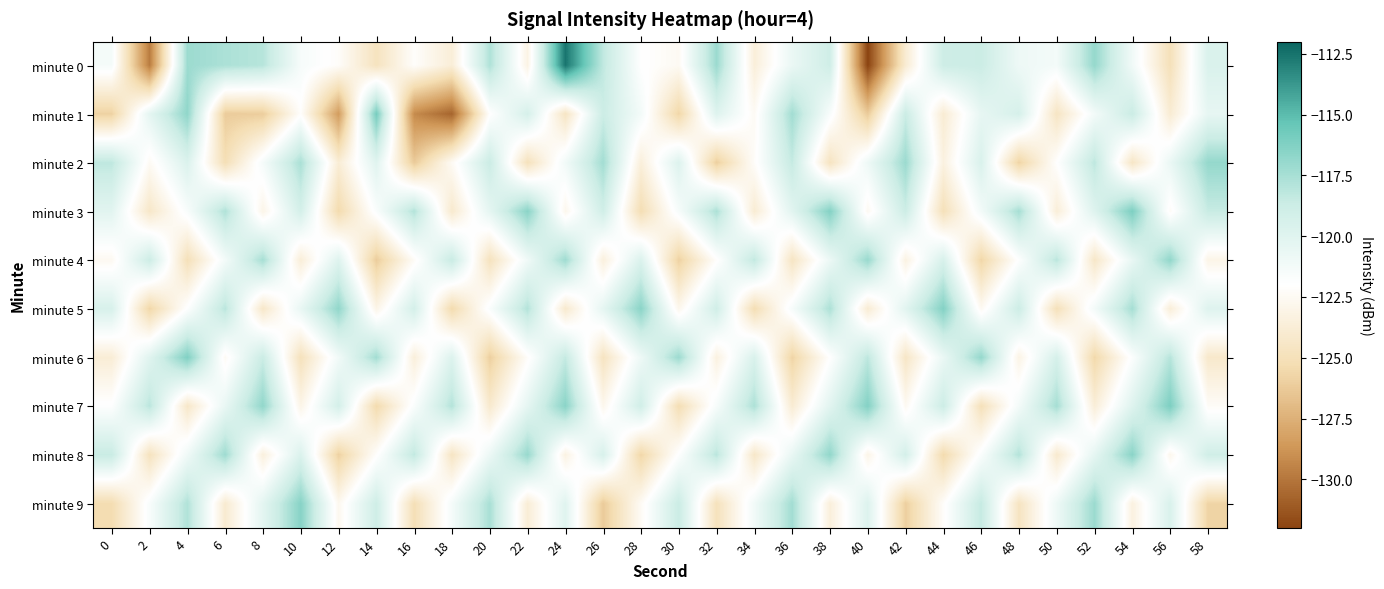

Reading left to right, transcribe all the data shown in this chart.

minute 0: 0=-121.4	2=-129.8	4=-117.1	6=-117.7	8=-118.0	10=-121.4	12=-122.2	14=-124.7	16=-122.2	18=-123.7	20=-117.7	22=-123.1	24=-112.5	26=-118.3	28=-121.9	30=-122.5	32=-117.1	34=-123.6	36=-120.7	38=-118.9	40=-132.0	42=-123.9	44=-118.8	46=-118.7	48=-120.9	50=-121.2	52=-116.9	54=-121.1	56=-125.0	58=-119.6
minute 1: 0=-125.9	2=-120.3	4=-116.7	6=-126.2	8=-126.1	10=-122.1	12=-128.5	14=-115.9	16=-129.2	18=-130.7	20=-122.0	22=-119.3	24=-124.6	26=-118.7	28=-121.2	30=-125.7	32=-119.9	34=-122.4	36=-117.3	38=-121.6	40=-126.2	42=-118.7	44=-123.9	46=-120.4	48=-119.3	50=-124.6	52=-121.2	54=-118.7	56=-123.9	58=-120.4
minute 2: 0=-118.2	2=-122.5	4=-119.7	6=-125.1	8=-121.3	10=-117.6	12=-123.8	14=-120.0	16=-126.2	18=-122.5	20=-118.7	22=-124.9	24=-121.1	26=-117.3	28=-123.6	30=-119.8	32=-126.0	34=-122.2	36=-118.5	38=-124.7	40=-120.9	42=-117.1	44=-123.3	46=-119.6	48=-125.8	50=-122.0	52=-118.2	54=-124.5	56=-120.7	58=-116.9
minute 3: 0=-120.1	2=-124.3	4=-121.6	6=-117.8	8=-123.0	10=-119.2	12=-125.4	14=-121.7	16=-117.9	18=-124.1	20=-120.3	22=-116.6	24=-122.8	26=-119.0	28=-125.2	30=-121.4	32=-117.7	34=-123.9	36=-120.1	38=-116.3	40=-122.6	42=-118.8	44=-125.0	46=-121.2	48=-117.4	50=-123.7	52=-119.9	54=-116.1	56=-122.3	58=-118.5
minute 4: 0=-122.6	2=-118.8	4=-125.0	6=-121.2	8=-117.5	10=-123.7	12=-119.9	14=-126.1	16=-122.3	18=-118.6	20=-124.8	22=-121.0	24=-117.2	26=-123.5	28=-119.7	30=-125.9	32=-122.1	34=-118.3	36=-124.6	38=-120.8	40=-117.0	42=-123.2	44=-119.5	46=-125.7	48=-121.9	50=-118.1	52=-124.3	54=-120.6	56=-116.8	58=-123.0
minute 5: 0=-119.4	2=-125.7	4=-121.9	6=-118.1	8=-124.3	10=-120.6	12=-116.8	14=-123.0	16=-119.2	18=-125.4	20=-121.7	22=-117.9	24=-124.1	26=-120.3	28=-116.6	30=-122.8	32=-119.0	34=-125.2	36=-121.4	38=-117.7	40=-123.9	42=-120.1	44=-116.3	46=-122.6	48=-118.8	50=-125.0	52=-121.2	54=-117.4	56=-123.7	58=-119.9
minute 6: 0=-123.8	2=-120.0	4=-116.2	6=-122.4	8=-118.7	10=-124.9	12=-121.1	14=-117.3	16=-123.6	18=-119.8	20=-126.0	22=-122.2	24=-118.4	26=-124.7	28=-120.9	30=-117.1	32=-123.3	34=-119.6	36=-125.8	38=-122.0	40=-118.2	42=-124.4	44=-120.7	46=-116.9	48=-123.1	50=-119.3	52=-125.5	54=-121.8	56=-118.0	58=-124.2
minute 7: 0=-121.9	2=-118.1	4=-124.3	6=-120.6	8=-116.8	10=-123.0	12=-119.2	14=-125.4	16=-121.7	18=-117.9	20=-124.1	22=-120.3	24=-116.6	26=-122.8	28=-119.0	30=-125.2	32=-121.4	34=-117.7	36=-123.9	38=-120.1	40=-116.3	42=-122.6	44=-118.8	46=-125.0	48=-121.2	50=-117.4	52=-123.7	54=-119.9	56=-116.1	58=-122.3
minute 8: 0=-118.6	2=-124.8	4=-121.0	6=-117.2	8=-123.4	10=-119.7	12=-125.9	14=-122.1	16=-118.3	18=-124.6	20=-120.8	22=-117.0	24=-123.2	26=-119.4	28=-125.7	30=-121.9	32=-118.1	34=-124.3	36=-120.6	38=-116.8	40=-123.0	42=-119.2	44=-125.4	46=-121.7	48=-117.9	50=-124.1	52=-120.3	54=-116.5	56=-122.8	58=-119.0
minute 9: 0=-125.3	2=-121.6	4=-117.8	6=-124.0	8=-120.2	10=-116.4	12=-122.7	14=-118.9	16=-125.1	18=-121.3	20=-117.6	22=-123.8	24=-120.0	26=-126.2	28=-122.4	30=-118.7	32=-124.9	34=-121.1	36=-117.3	38=-123.6	40=-119.8	42=-126.0	44=-122.2	46=-118.4	48=-124.7	50=-120.9	52=-117.1	54=-123.3	56=-119.5	58=-125.8